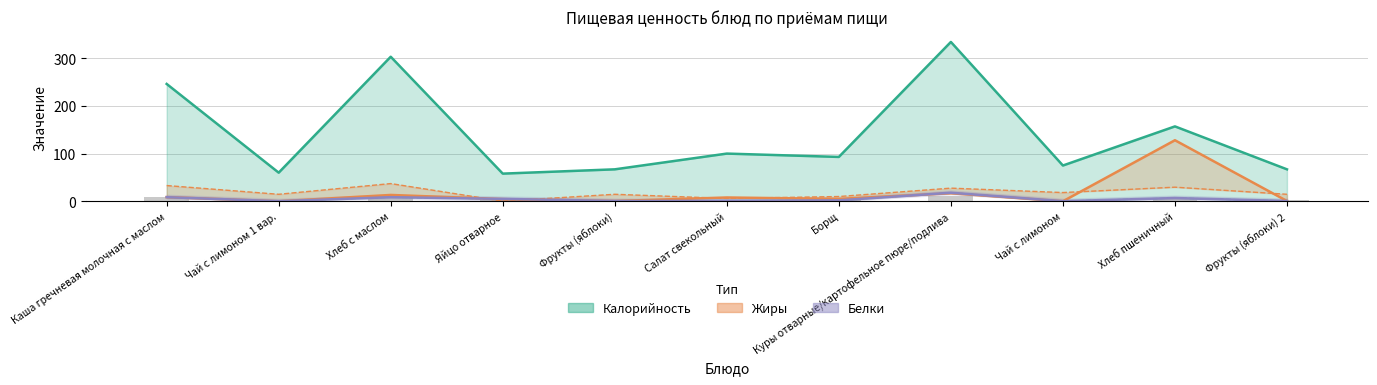

Which series has the largest range (max minus min)?

Калорийность